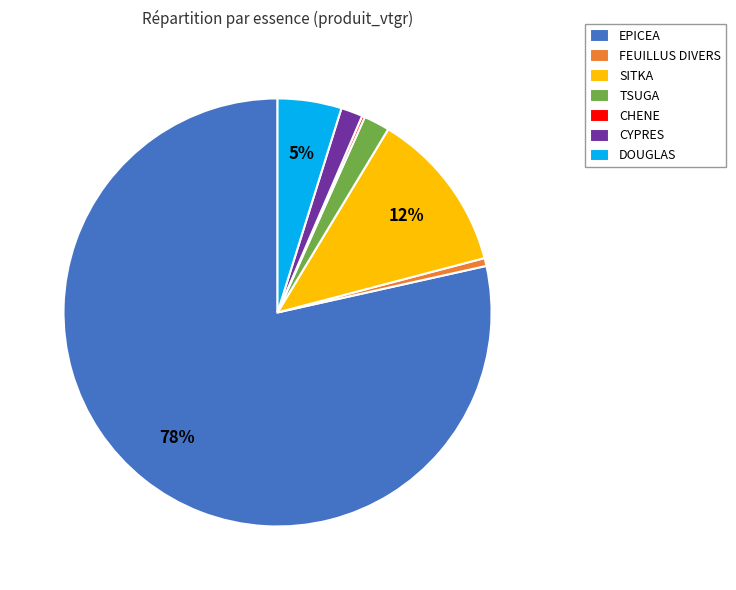

To the nearest percent, what is the difference between the largest and smallest slice percentages?

78%